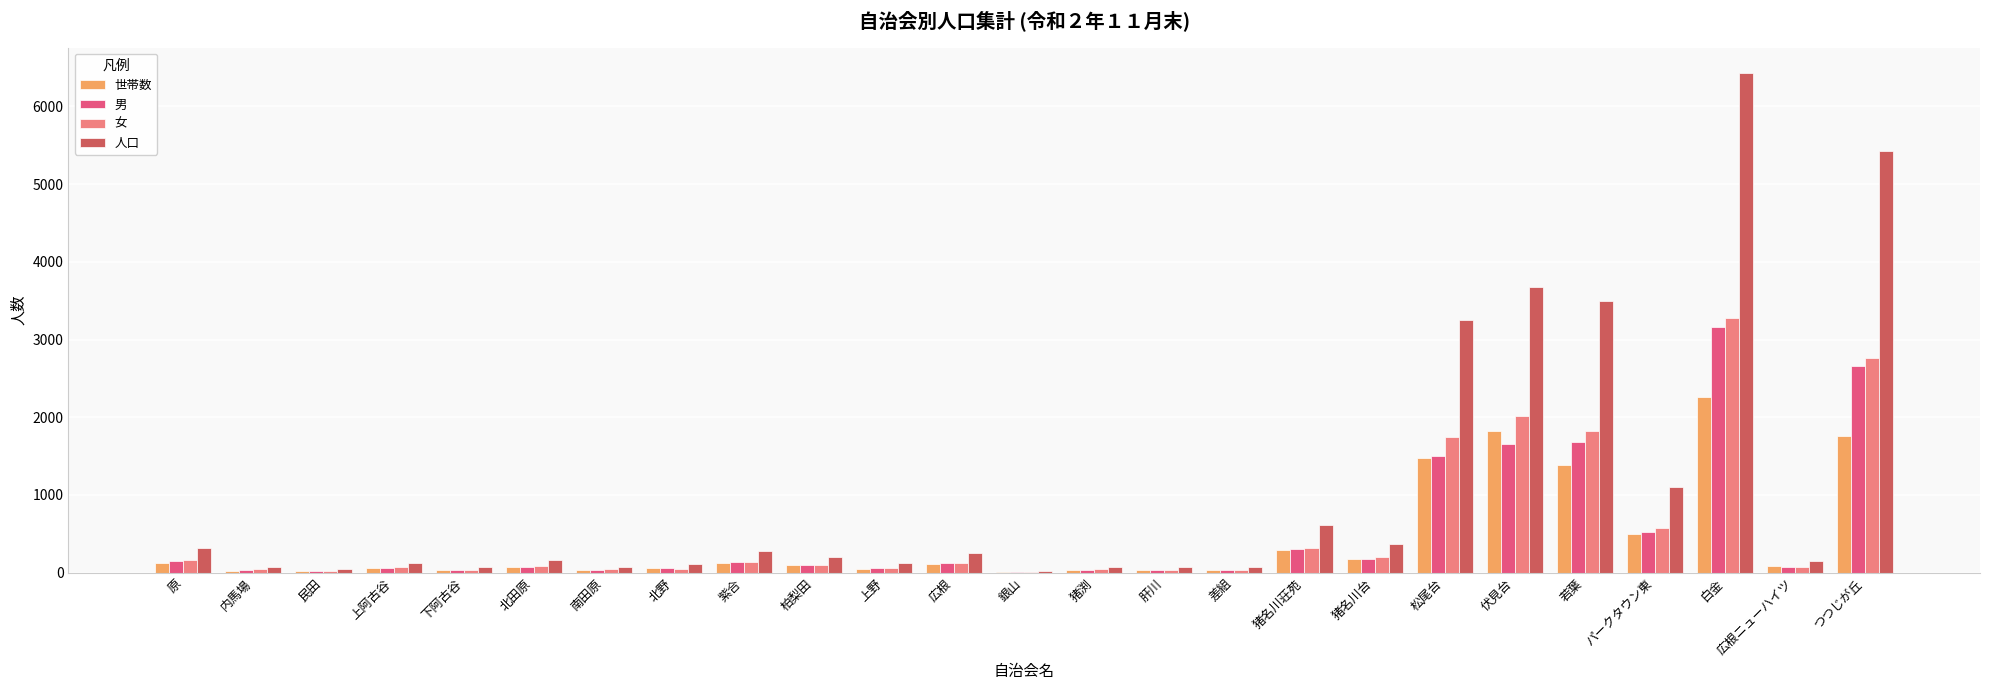

How many categories are shown in the chart?

25